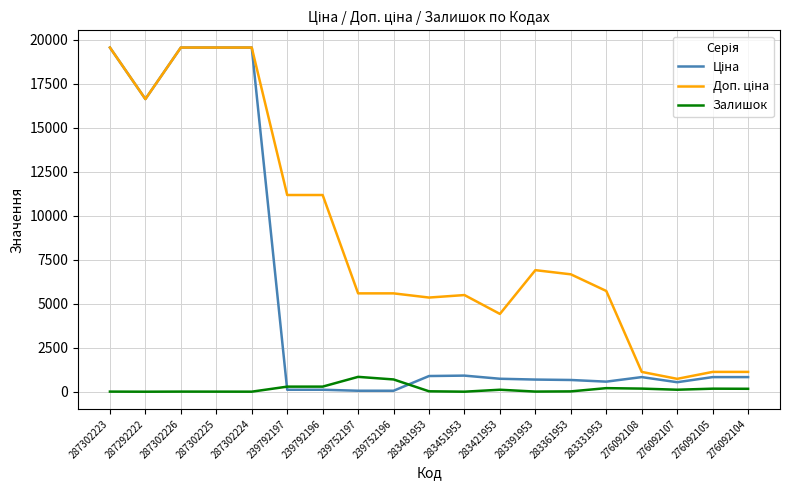

Count the number of data series in this chart.

3